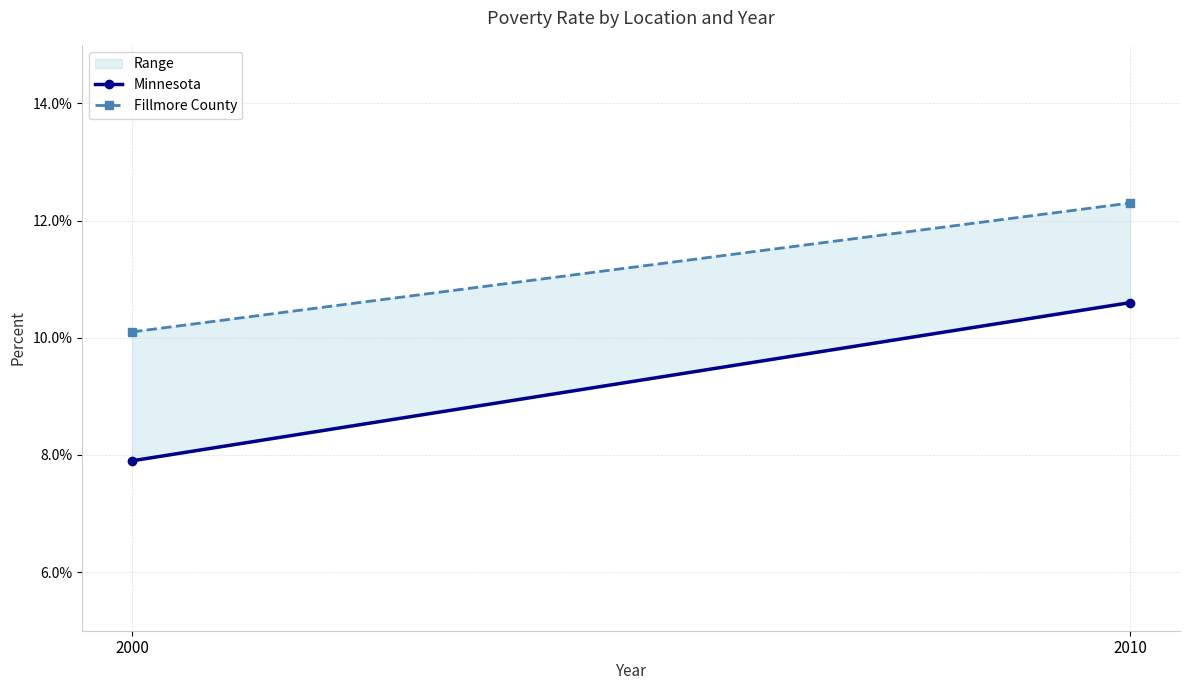

Which category has the lowest value in the Fillmore County series?

2000